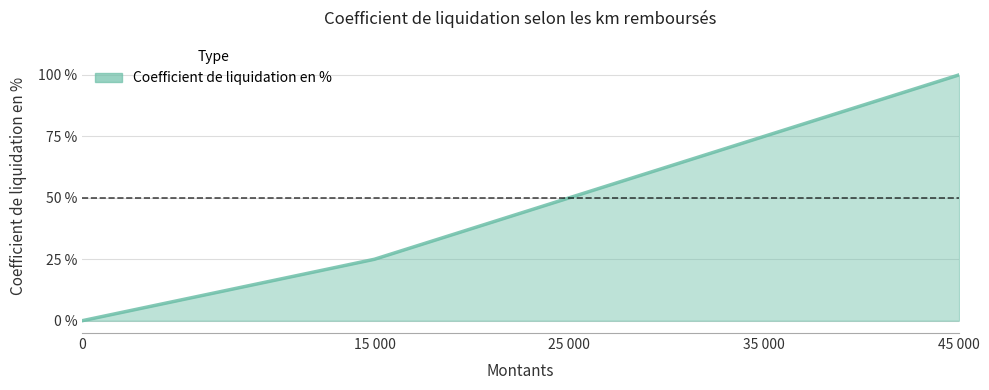

Rank the categories by value from lowest to highest.

0, 15 000, 25 000, 35 000, 45 000